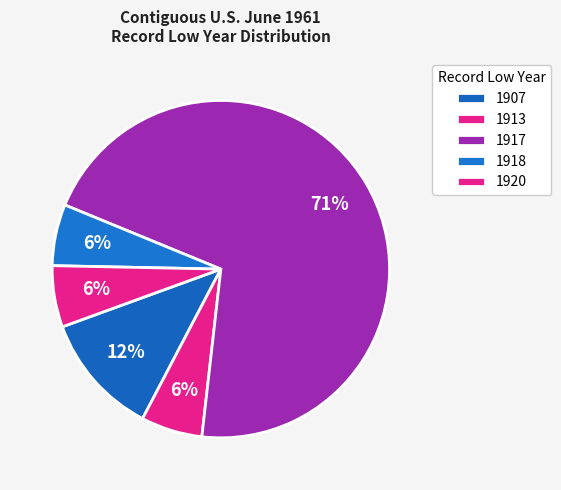

How many segments does this pie chart have?

5